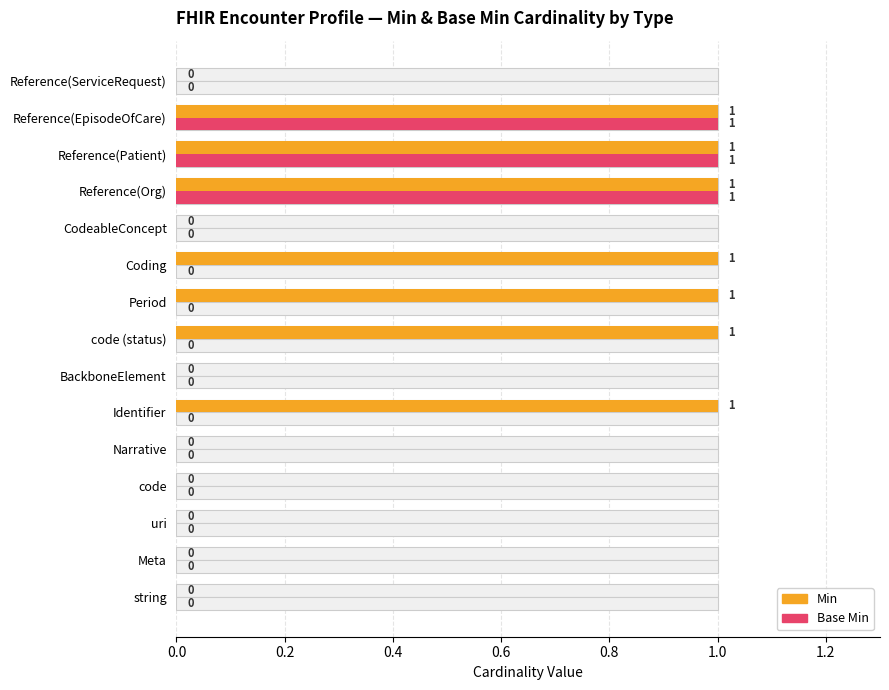

How many bars are there in total?

30